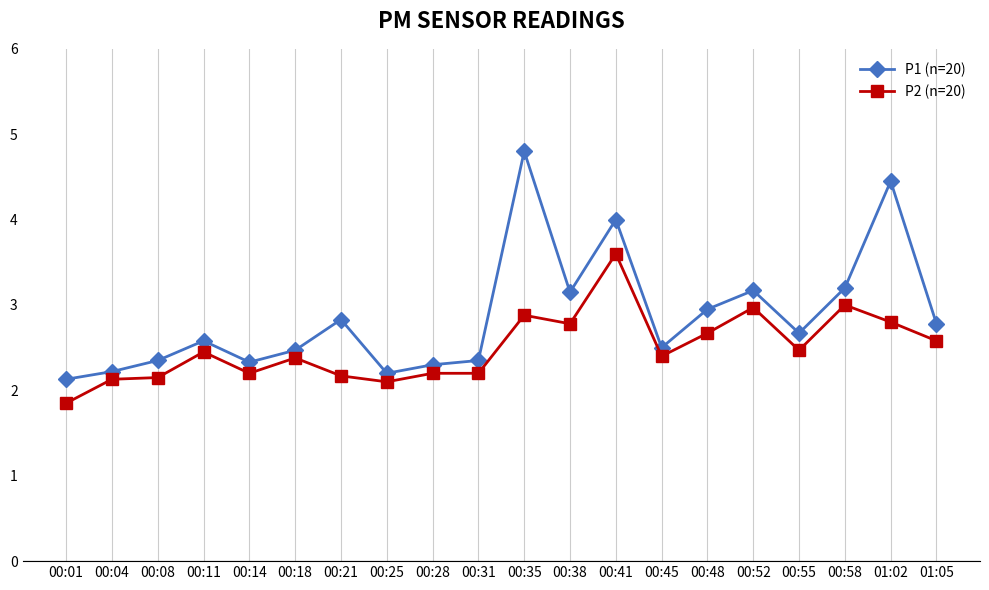

The value of P2 (n=20) at 01:02 is 1.1. True or false?

False